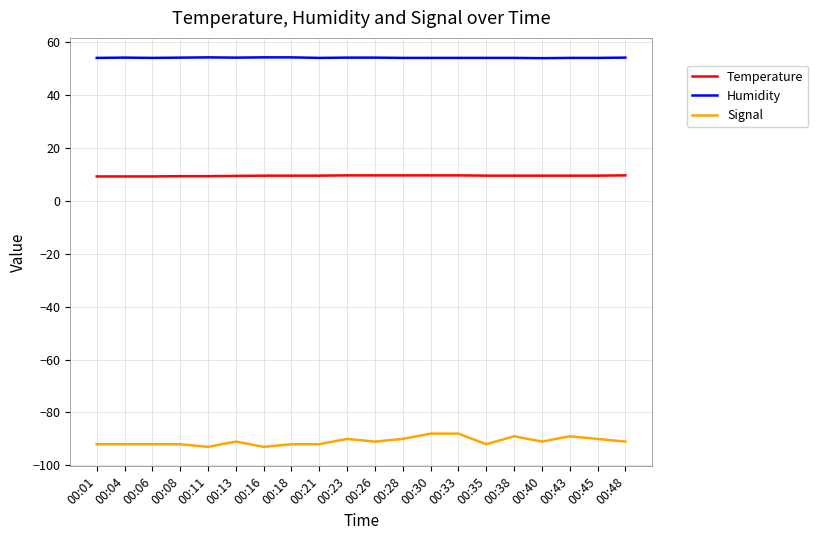

What is the spread (max minus min) of values at 00:28?

144.0